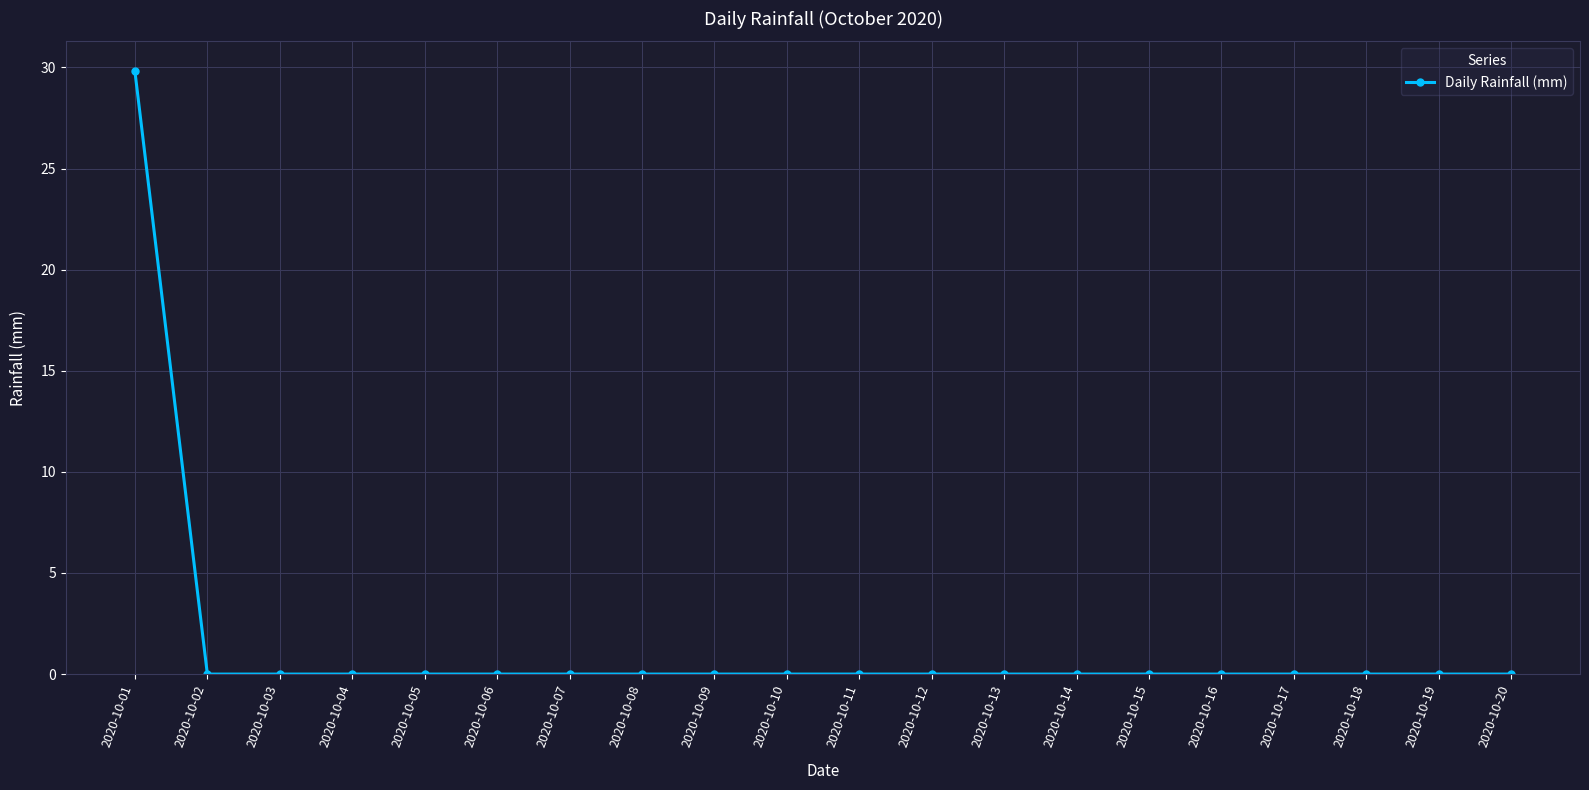

How many lines are shown in the chart?

1